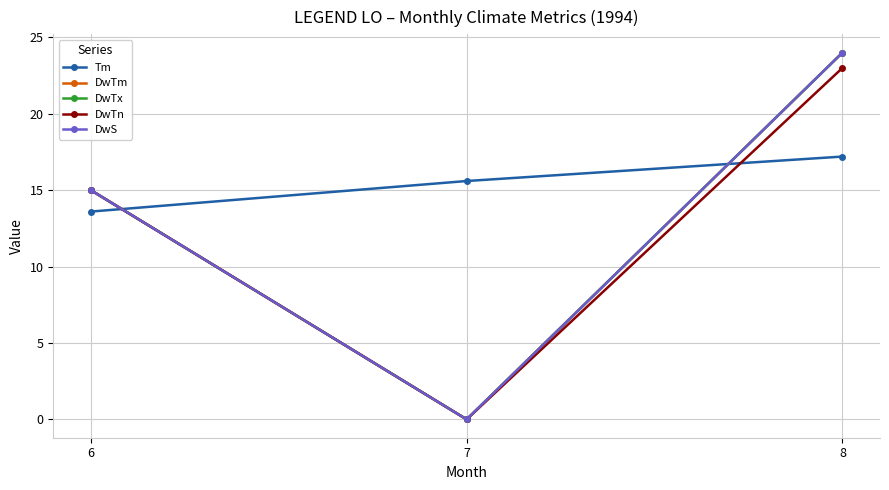

Reading left to right, extract all data points from this chart.

Tm: 6=13.6	7=15.6	8=17.2
DwTm: 6=15.0	7=0.0	8=24.0
DwTx: 6=15.0	7=0.0	8=24.0
DwTn: 6=15.0	7=0.0	8=23.0
DwS: 6=15.0	7=0.0	8=24.0